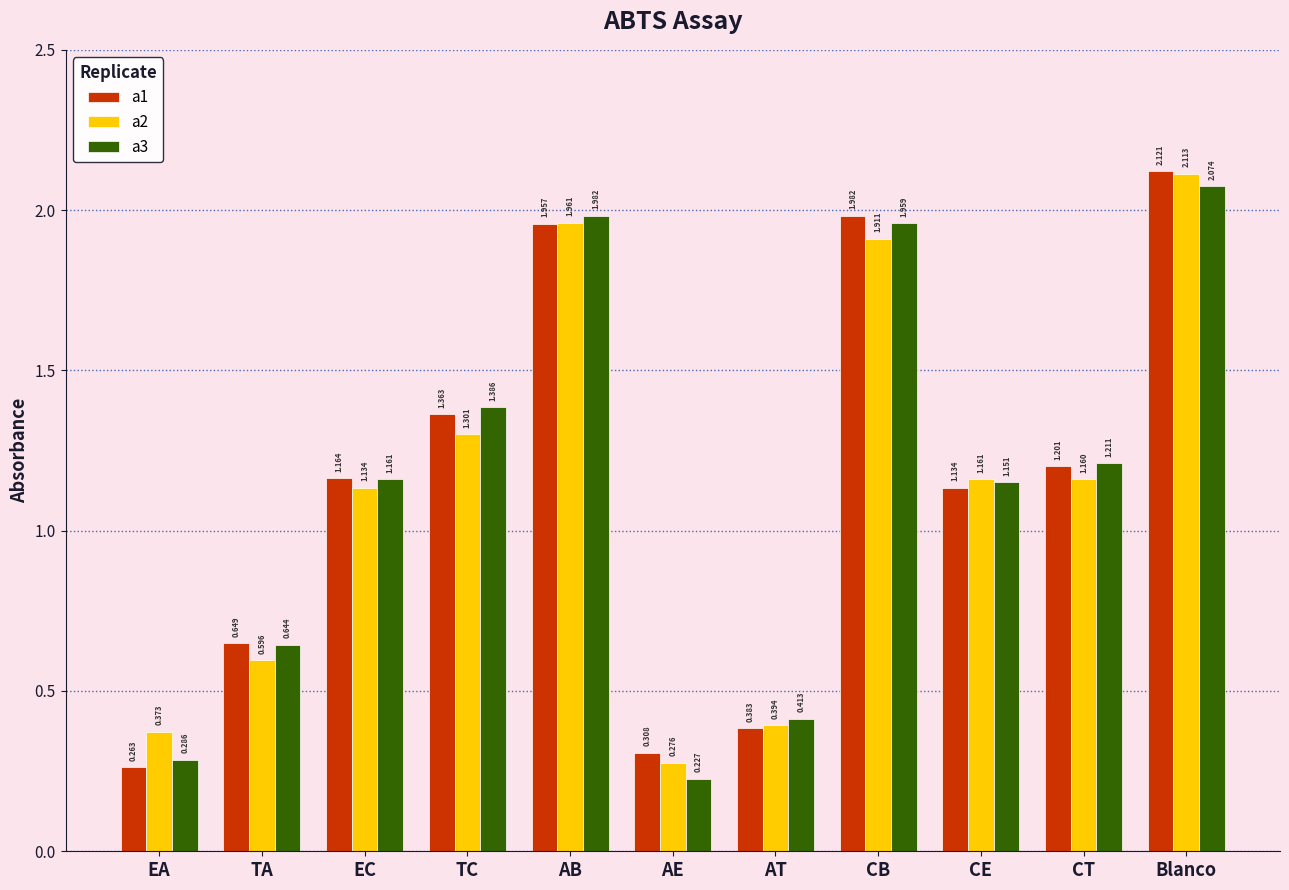

How many groups of bars are there?

11